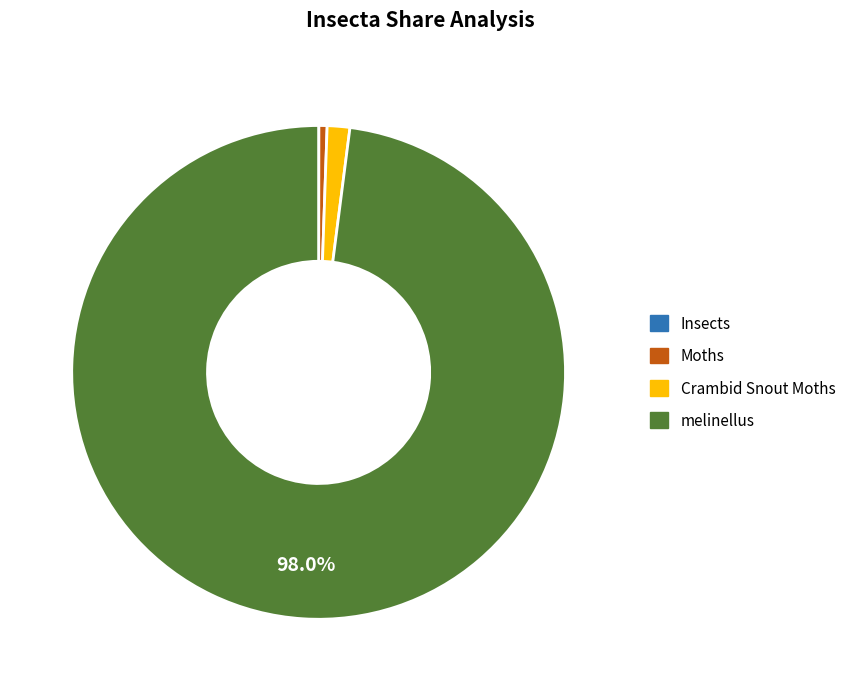

What percentage is the melinellus slice, to the nearest percent?

98%